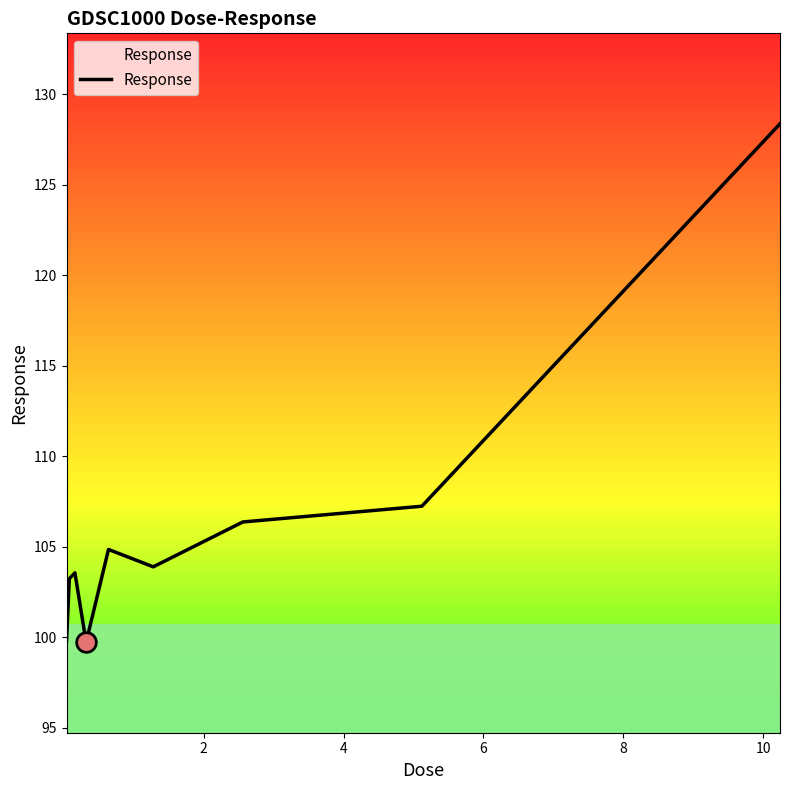

Which has a higher value, 2 or 4?

4